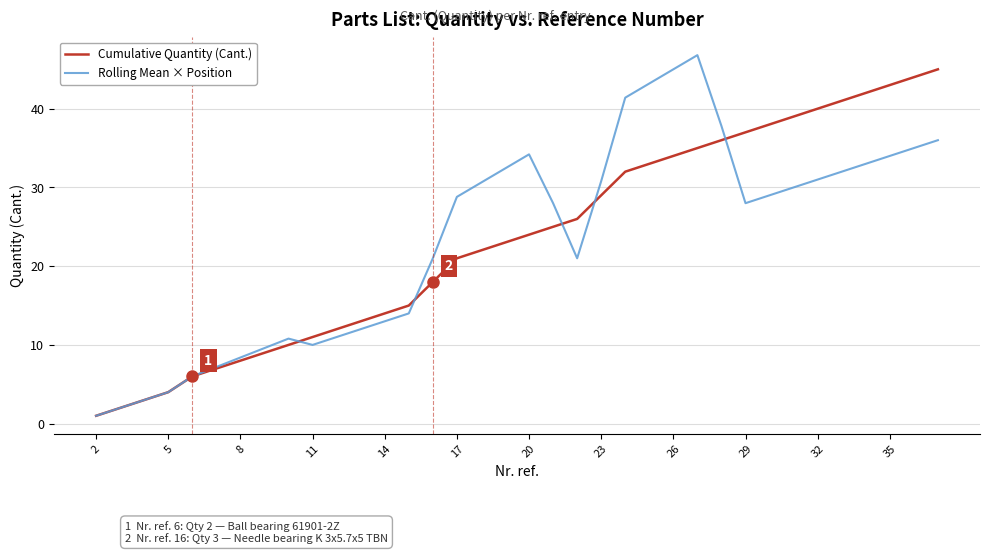

What is the maximum value for Cumulative Quantity (Cant.)?

45.0